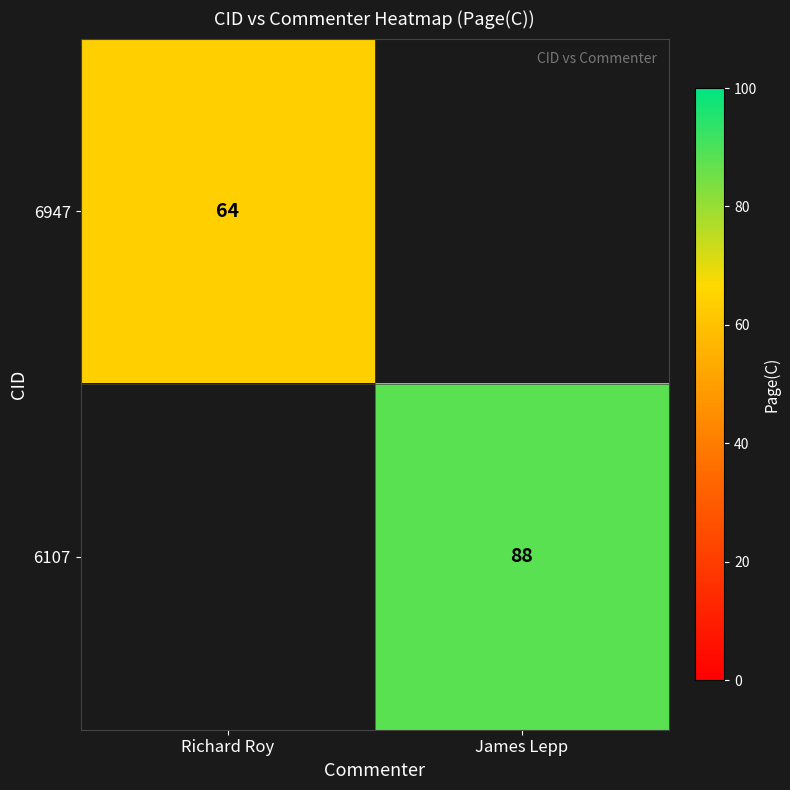

Is the value of 6107 at James Lepp greater than the value of 6947 at Richard Roy?

Yes